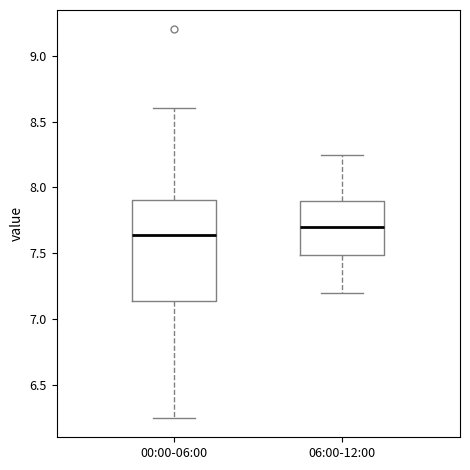

Which box is the tallest, from its lower edge to its upper edge?

00:00-06:00